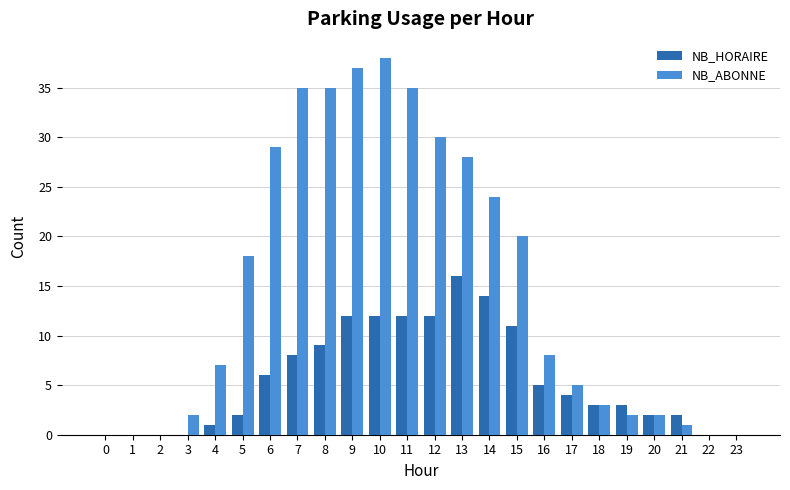

Reading left to right, what are all the values shown in this chart?

NB_HORAIRE: 0=0	1=0	2=0	3=0	4=1	5=2	6=6	7=8	8=9	9=12	10=12	11=12	12=12	13=16	14=14	15=11	16=5	17=4	18=3	19=3	20=2	21=2	22=0	23=0
NB_ABONNE: 0=0	1=0	2=0	3=2	4=7	5=18	6=29	7=35	8=35	9=37	10=38	11=35	12=30	13=28	14=24	15=20	16=8	17=5	18=3	19=2	20=2	21=1	22=0	23=0